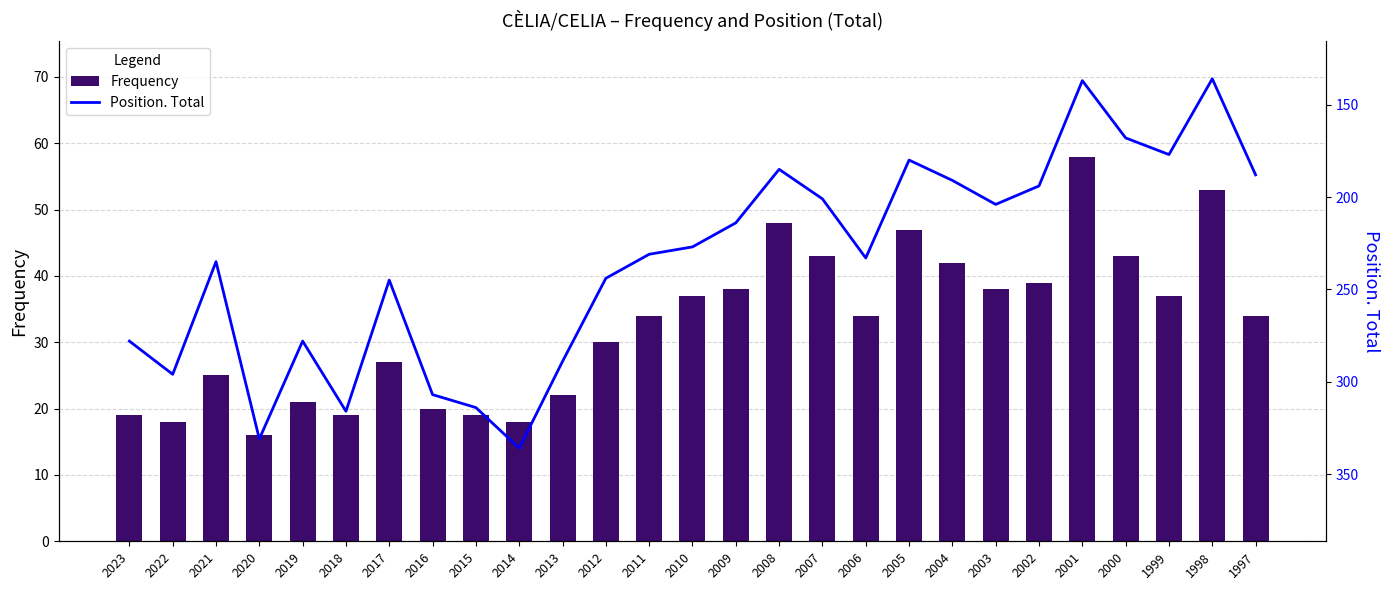

What is the minimum value for Frequency?

16